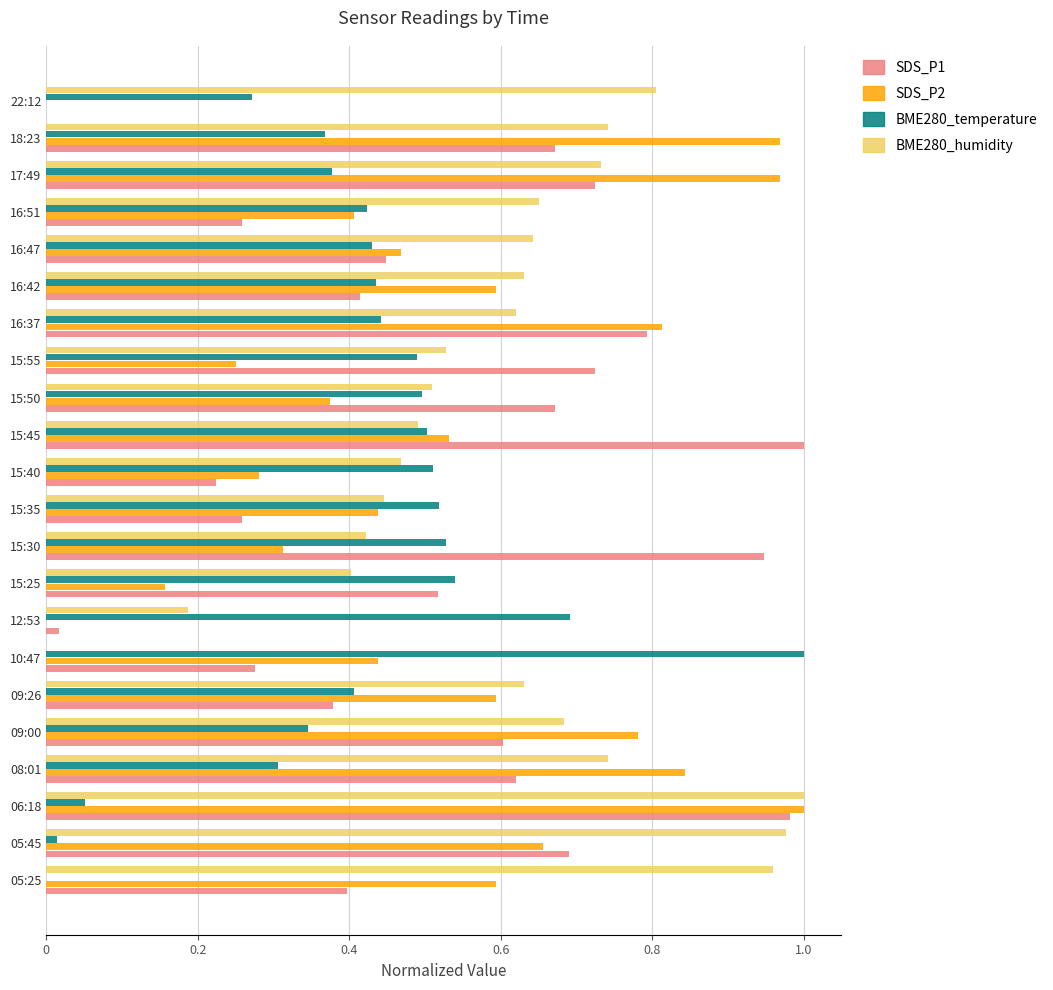

Which series has the largest total across all categories?

BME280_humidity